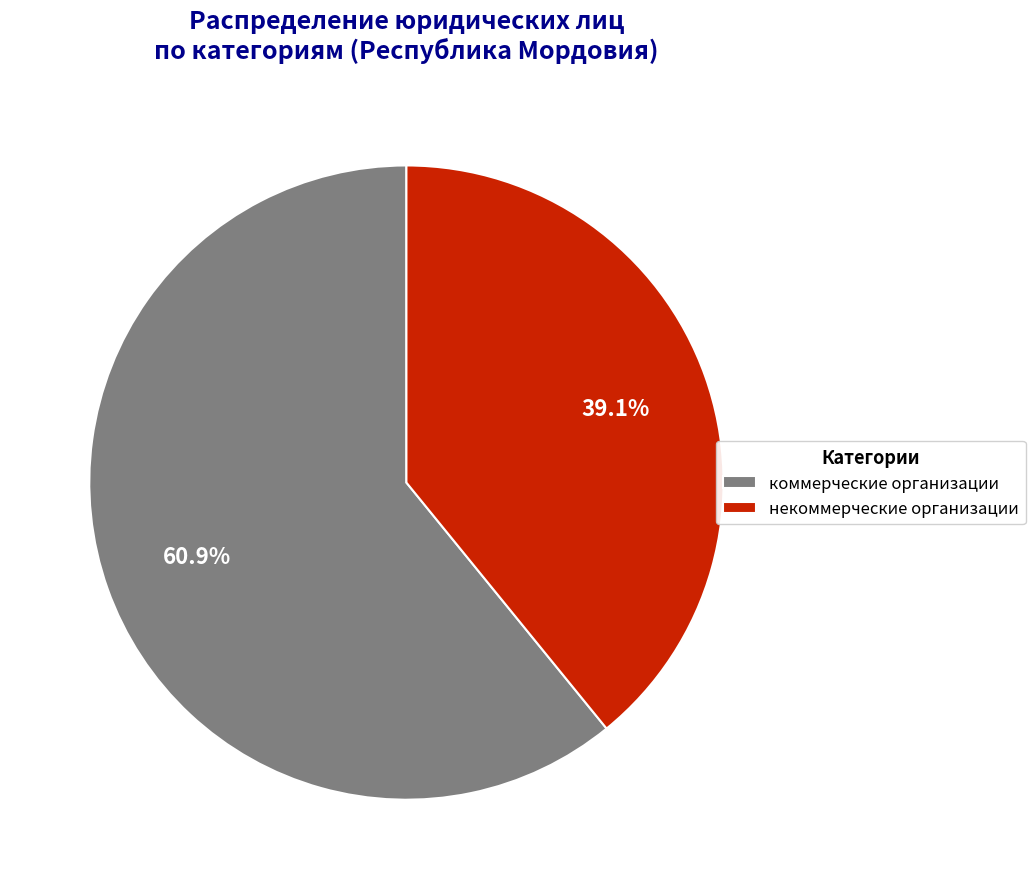

How many segments does this pie chart have?

2